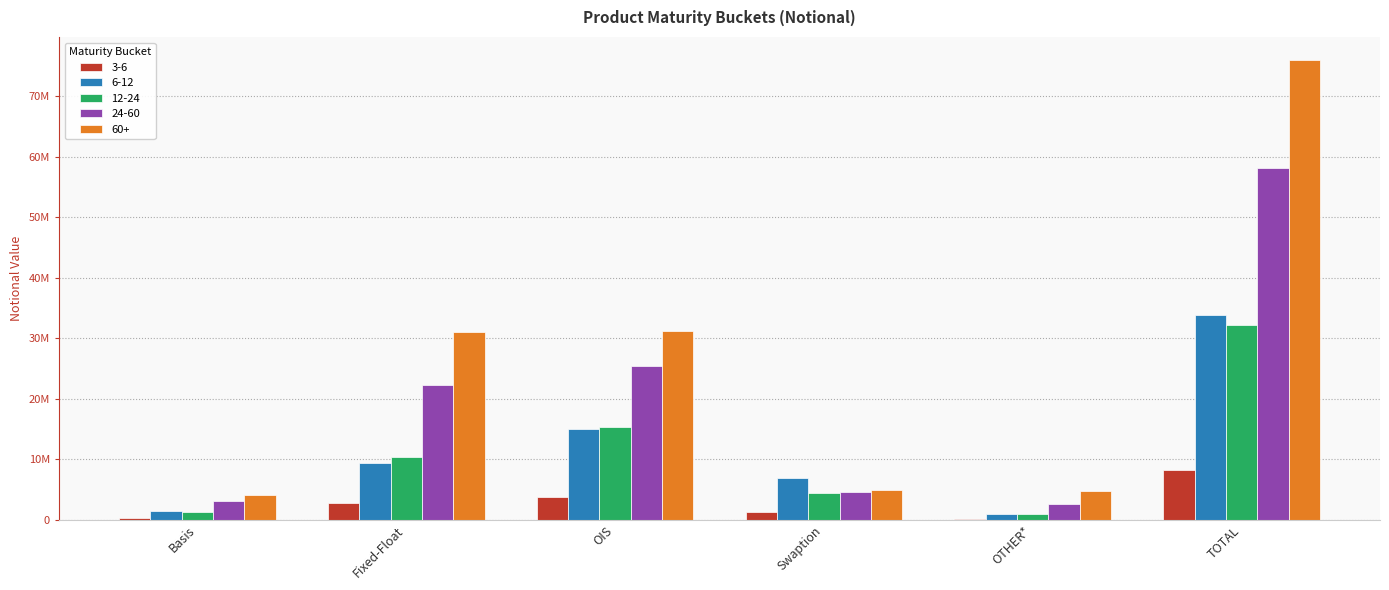

Does the chart contain stacked bars?

No